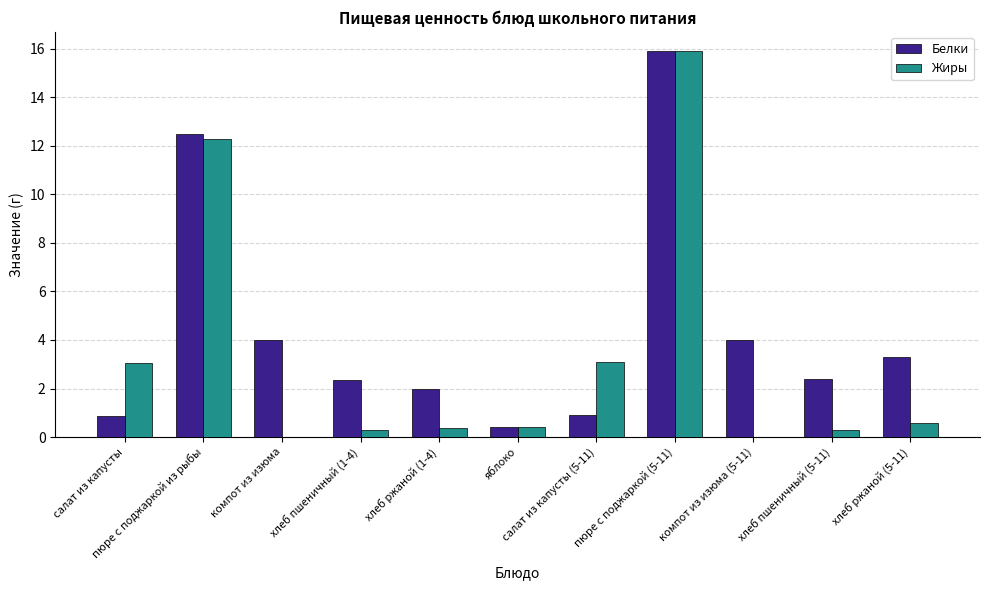

At which category is the sum across all series the highest?

пюре с поджаркой (5-11)